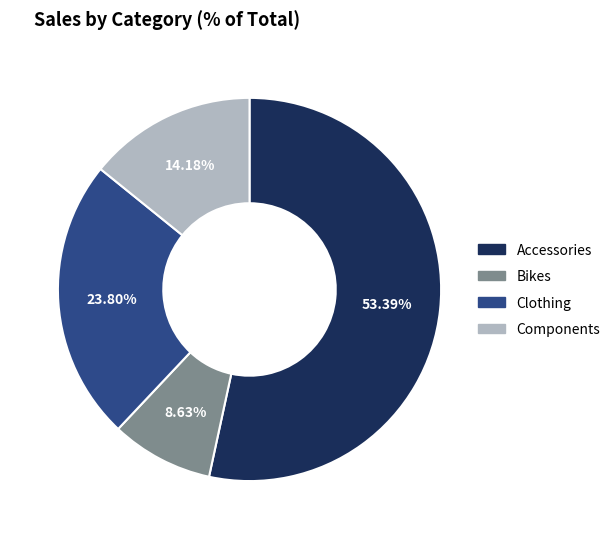

Is it true that Bikes is 1% of the pie?

False